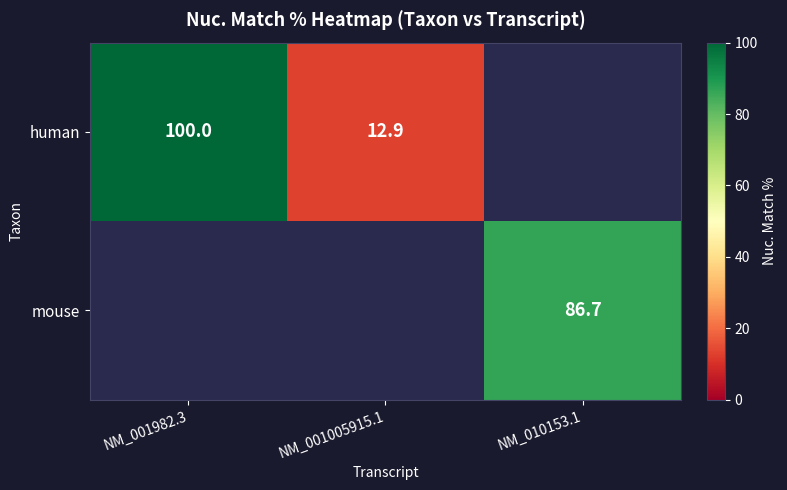

Is it true that mouse equals 86.7 at NM_010153.1?

True